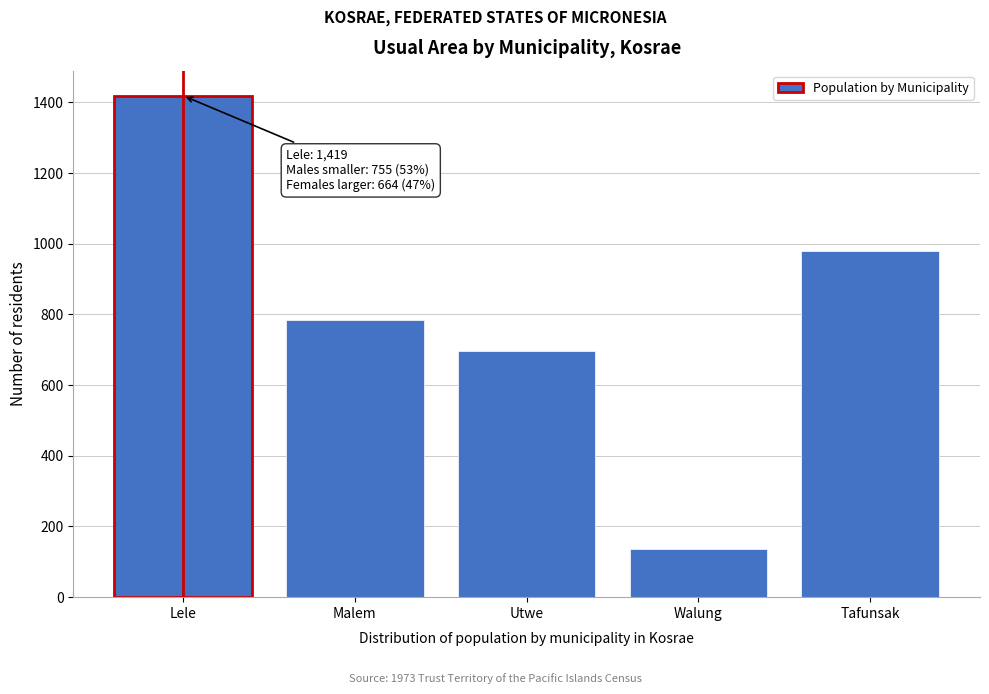

Reading right to left, extract all data points from this chart.

979	137	697	784	1419